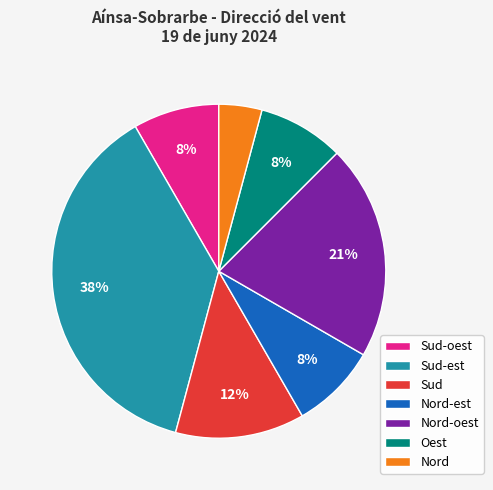

To the nearest percent, what is the average slice percentage?

14%